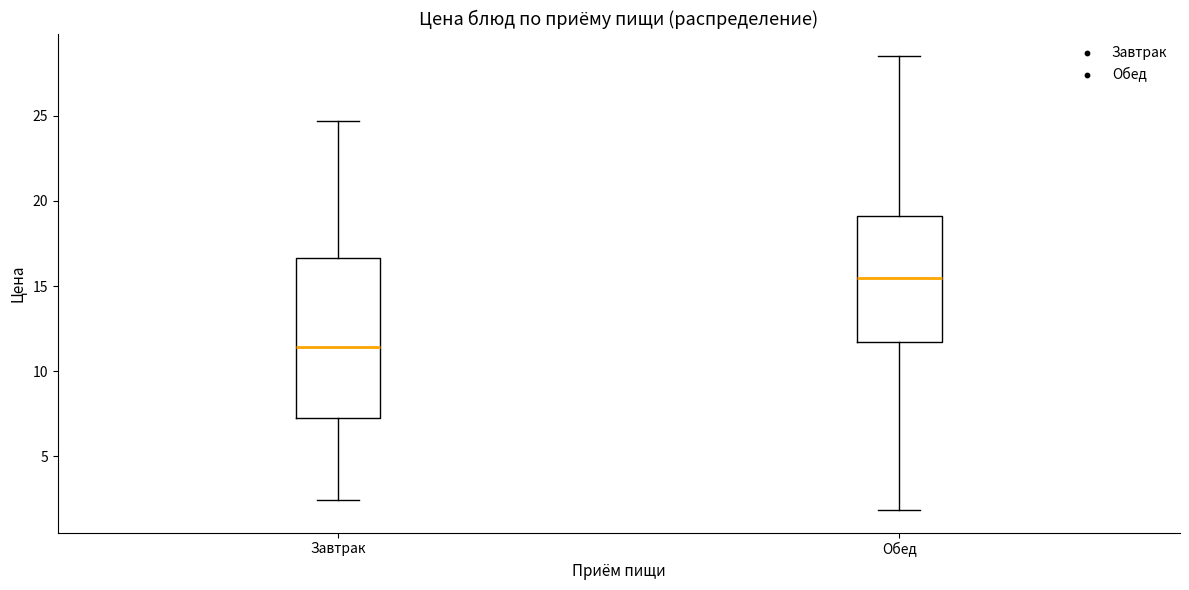

Which box's median line is the lowest?

Завтрак